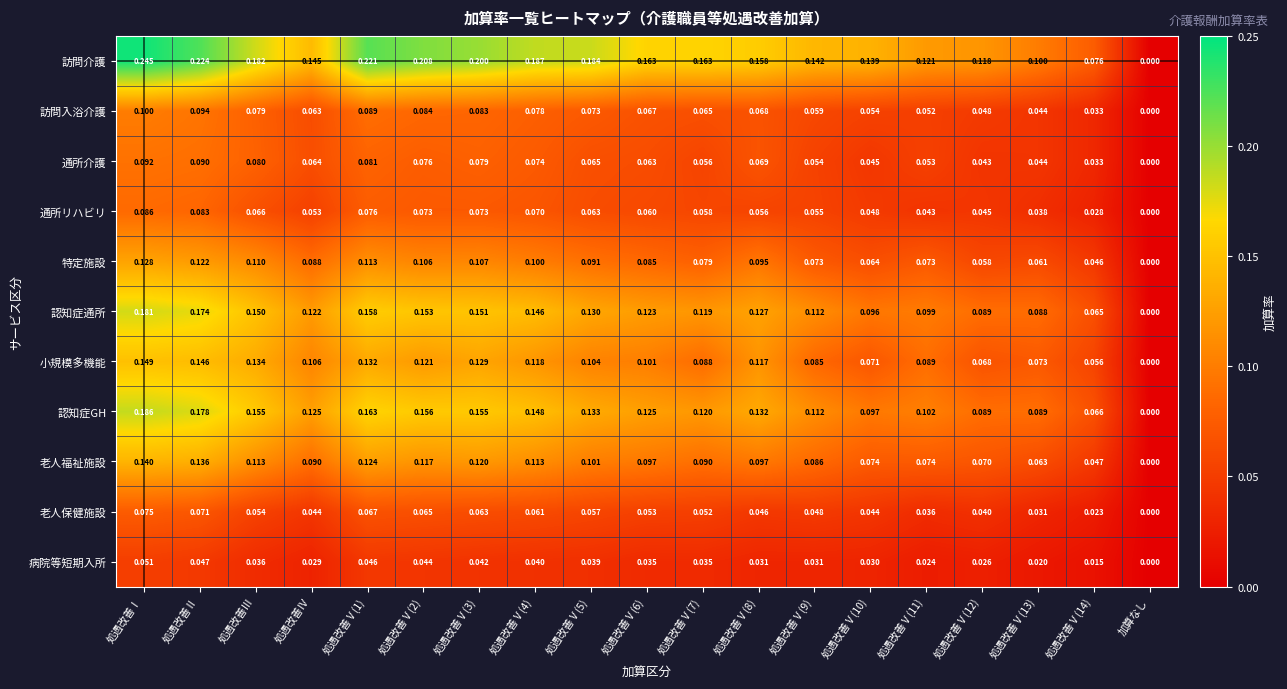

At which label is 通所介護 closest to 0?

加算なし